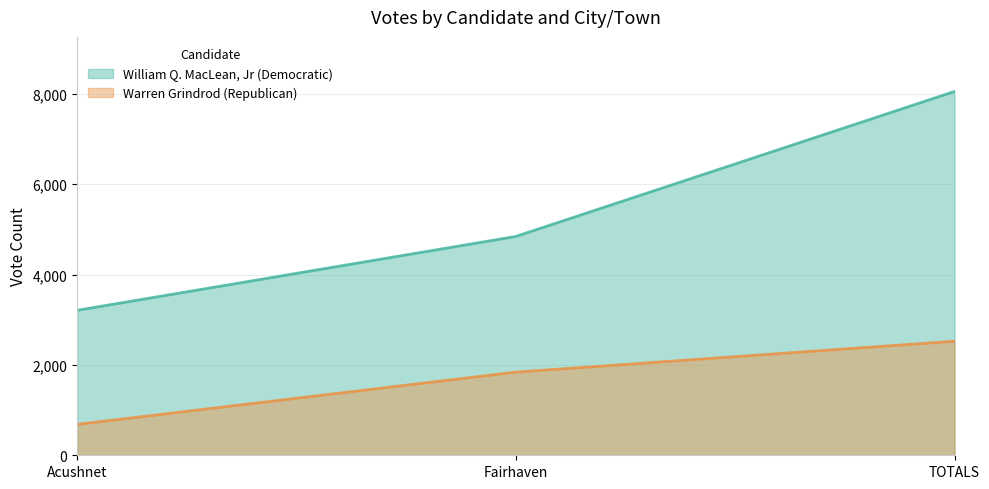

Which series changed the most between Fairhaven and TOTALS?

William Q. MacLean, Jr (Democratic)